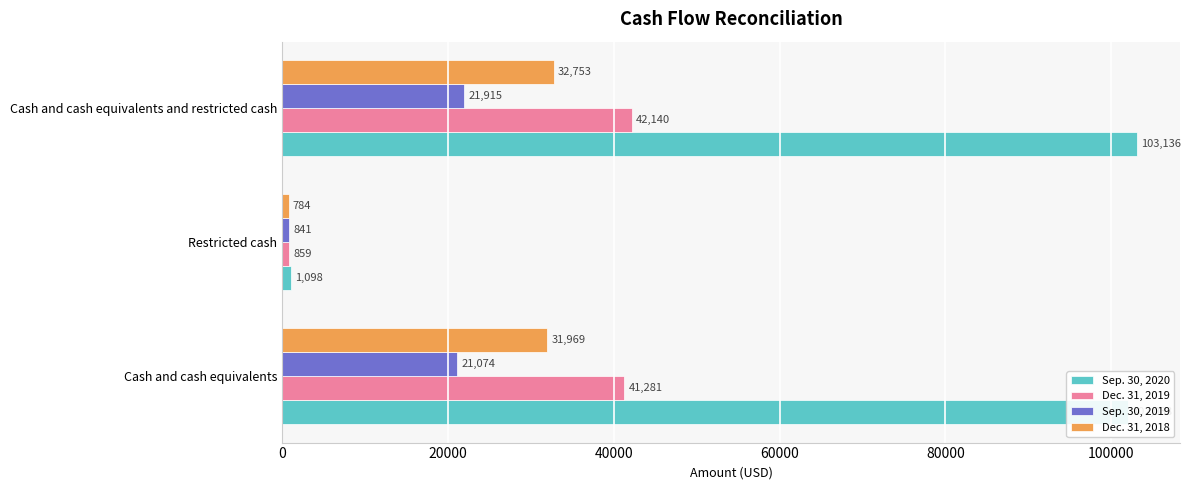

What is the maximum value for Dec. 31, 2018?

32753